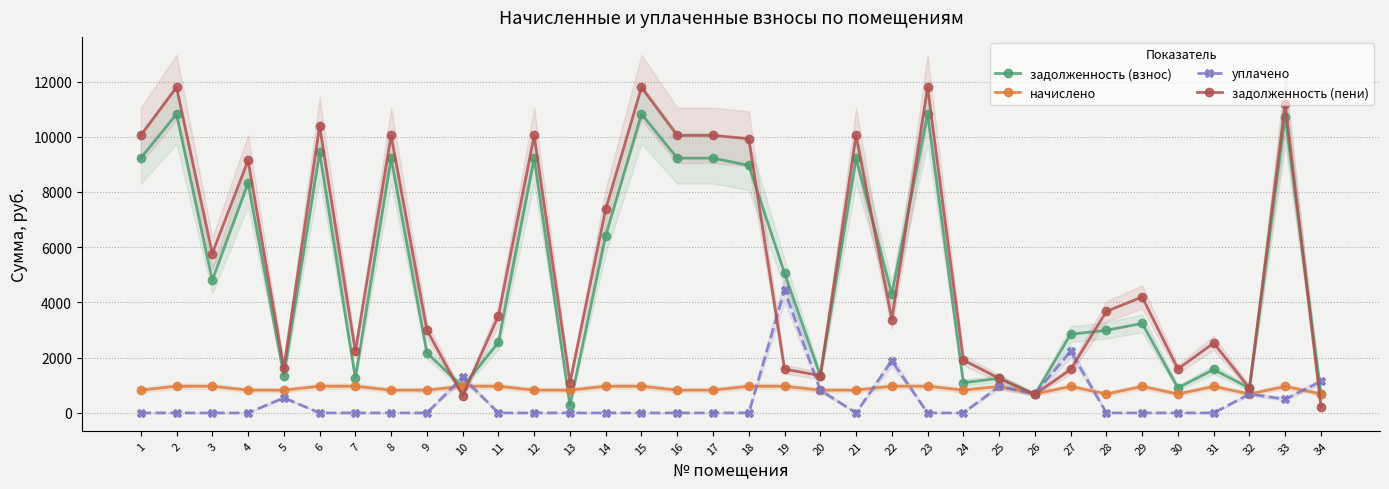

Which series ends up on top after the final intersection of начислено and уплачено?

уплачено